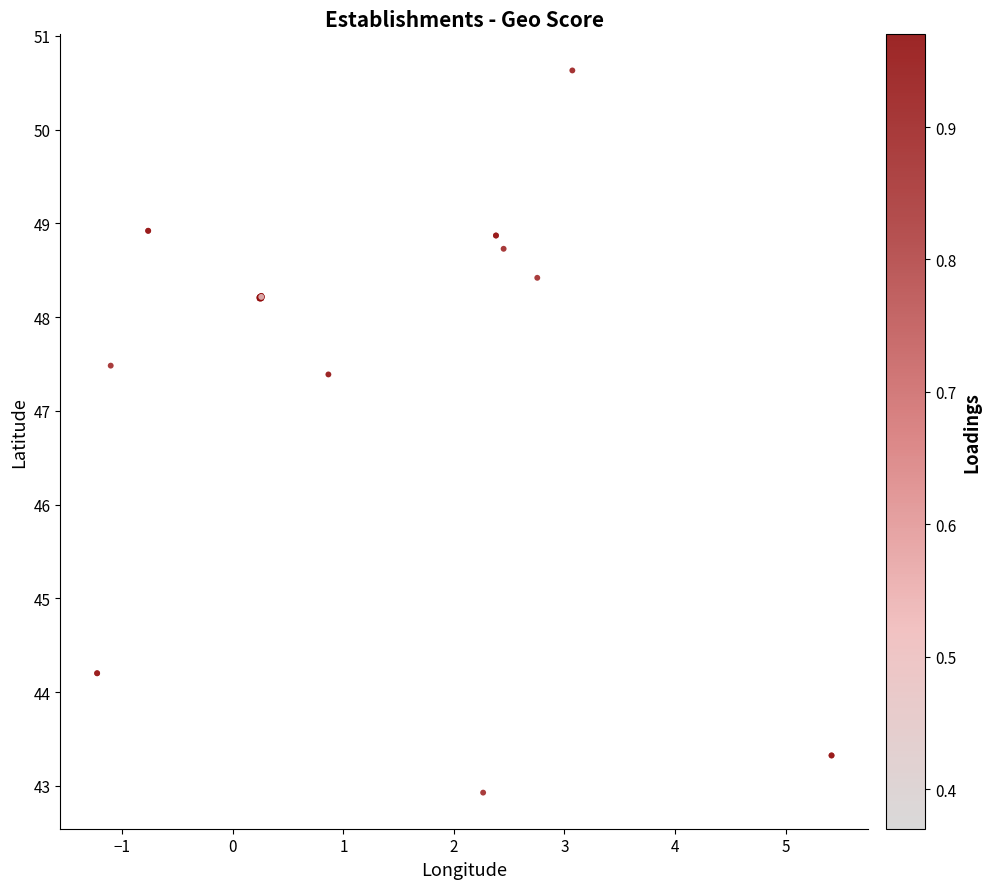

What Y value in the scatter plot is closest to 46?

47.4